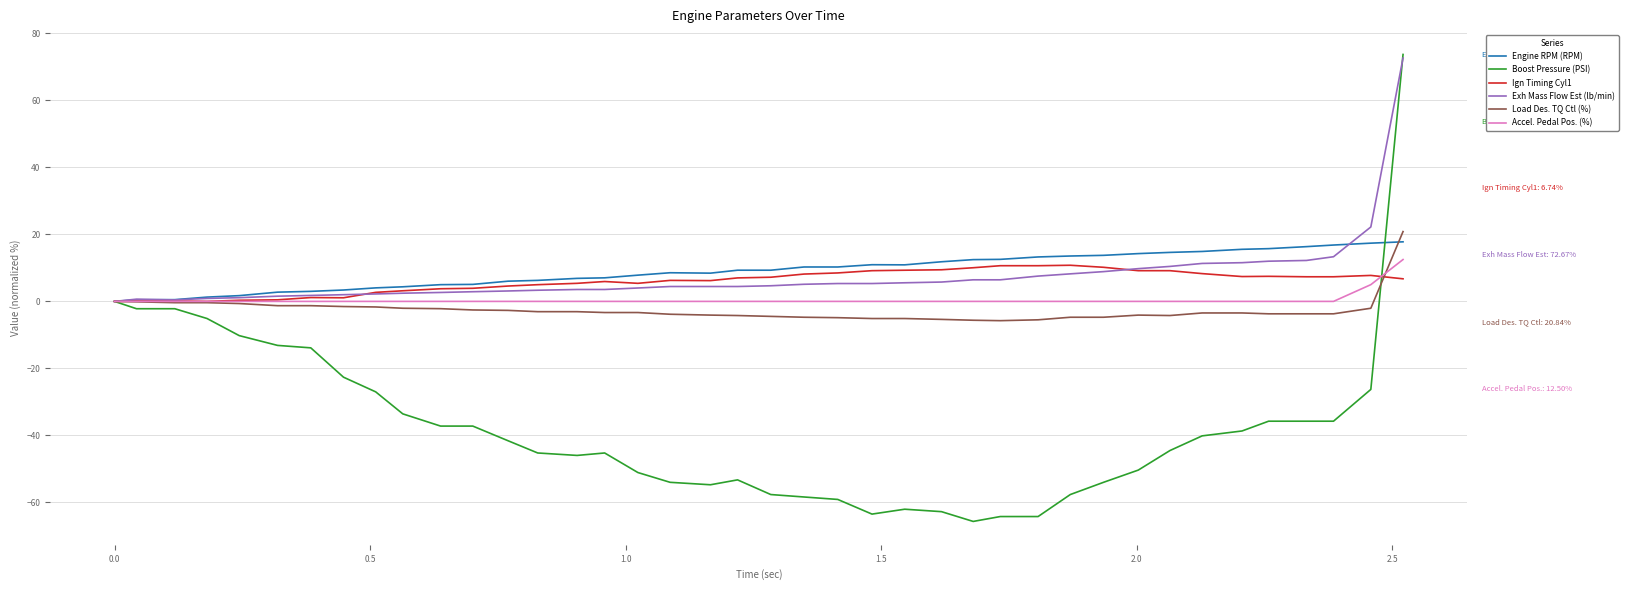

What is the average value of the Load Des. TQ Ctl (%) series?

-2.6